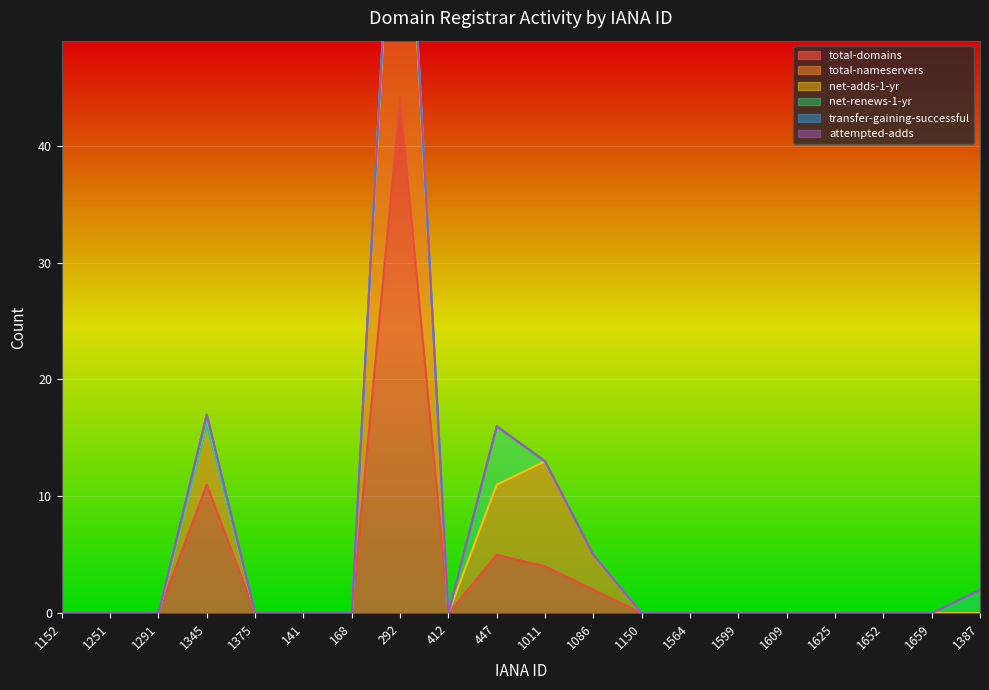

The value of total-domains at 292 is 26. True or false?

False